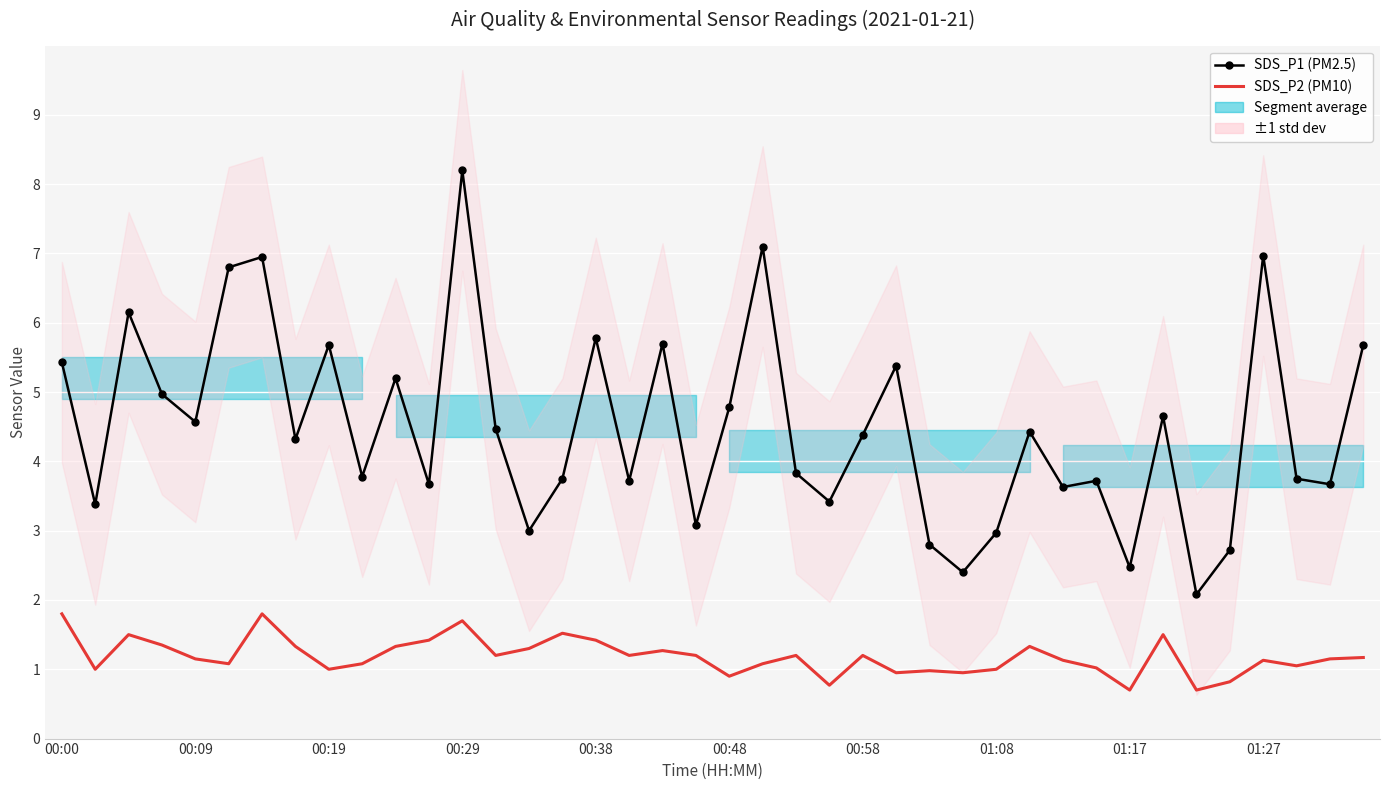

Read the SDS_P2 (PM10) value at 29.

1.3